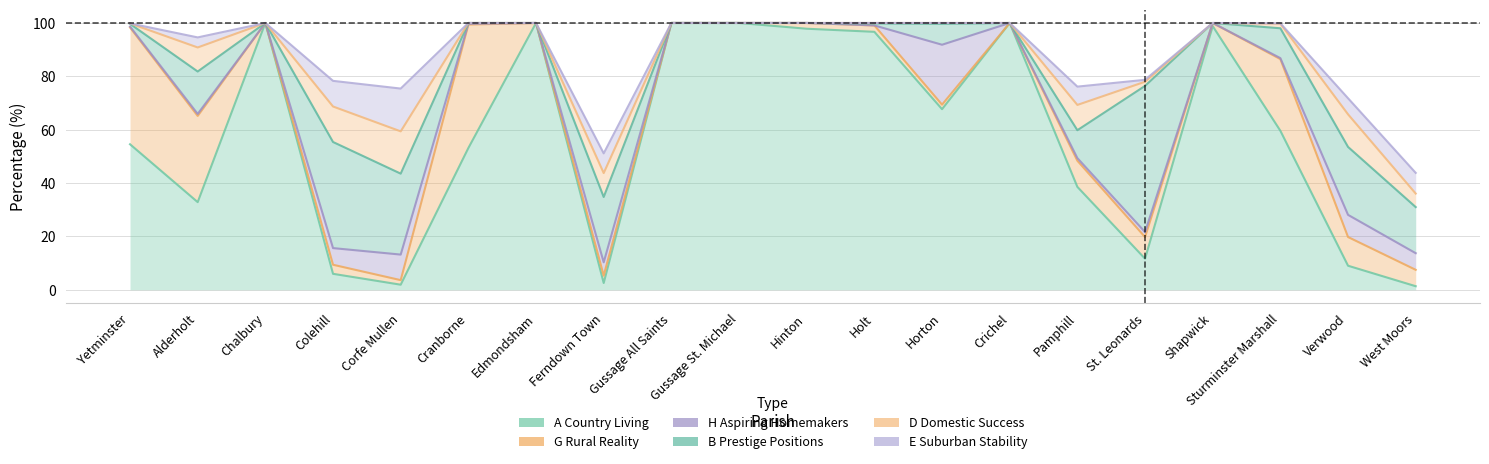

Reading right to left, transcribe all the data shown in this chart.

A Country Living: West Moors=1.3	Verwood=9.0	Sturminster Marshall=59.6	Shapwick=98.8	St. Leonards=11.6	Pamphill=38.6	Crichel=100.0	Horton=67.7	Holt=96.7	Hinton=97.8	Gussage St. Michael=100.0	Gussage All Saints=100.0	Ferndown Town=2.5	Edmondsham=100.0	Cranborne=53.1	Corfe Mullen=1.9	Colehill=6.0	Chalbury=100.0	Alderholt=32.8	Yetminster=54.5
G Rural Reality: West Moors=6.2	Verwood=10.8	Sturminster Marshall=26.9	Shapwick=1.2	St. Leonards=8.1	Pamphill=9.8	Crichel=0.0	Horton=1.7	Holt=2.4	Hinton=2.2	Gussage St. Michael=0.0	Gussage All Saints=0.0	Ferndown Town=2.8	Edmondsham=0.0	Cranborne=46.3	Corfe Mullen=1.7	Colehill=3.4	Chalbury=0.0	Alderholt=32.3	Yetminster=43.8
H Aspiring Homemakers: West Moors=6.2	Verwood=8.3	Sturminster Marshall=0.4	Shapwick=0.0	St. Leonards=1.9	Pamphill=1.0	Crichel=0.0	Horton=22.4	Holt=0.0	Hinton=0.0	Gussage St. Michael=0.0	Gussage All Saints=0.0	Ferndown Town=5.0	Edmondsham=0.0	Cranborne=0.3	Corfe Mullen=9.6	Colehill=6.2	Chalbury=0.0	Alderholt=0.7	Yetminster=0.3
B Prestige Positions: West Moors=17.3	Verwood=25.5	Sturminster Marshall=11.2	Shapwick=0.0	St. Leonards=54.8	Pamphill=10.5	Crichel=0.0	Horton=7.8	Holt=0.7	Hinton=0.0	Gussage St. Michael=0.0	Gussage All Saints=0.0	Ferndown Town=24.5	Edmondsham=0.0	Cranborne=0.3	Corfe Mullen=30.3	Colehill=39.8	Chalbury=0.0	Alderholt=15.9	Yetminster=1.0
D Domestic Success: West Moors=5.1	Verwood=12.2	Sturminster Marshall=1.7	Shapwick=0.0	St. Leonards=1.6	Pamphill=9.5	Crichel=0.0	Horton=0.3	Holt=0.2	Hinton=0.0	Gussage St. Michael=0.0	Gussage All Saints=0.0	Ferndown Town=9.0	Edmondsham=0.0	Cranborne=0.0	Corfe Mullen=15.8	Colehill=13.3	Chalbury=0.0	Alderholt=9.0	Yetminster=0.2
E Suburban Stability: West Moors=7.8	Verwood=6.0	Sturminster Marshall=0.1	Shapwick=0.0	St. Leonards=0.7	Pamphill=6.9	Crichel=0.0	Horton=0.0	Holt=0.0	Hinton=0.0	Gussage St. Michael=0.0	Gussage All Saints=0.0	Ferndown Town=7.4	Edmondsham=0.0	Cranborne=0.0	Corfe Mullen=16.0	Colehill=9.6	Chalbury=0.0	Alderholt=3.8	Yetminster=0.0